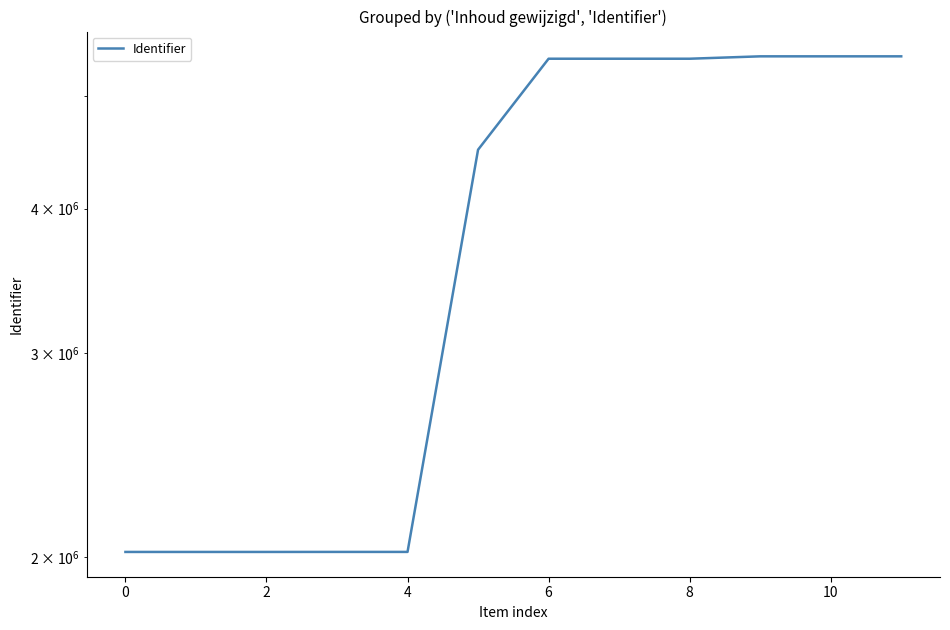

Reading right to left, extract all data points from this chart.

5414855	5414827	5414826	5389145	5389143	5389141	4497635	2022288	2022287	2022160	2022158	2022157